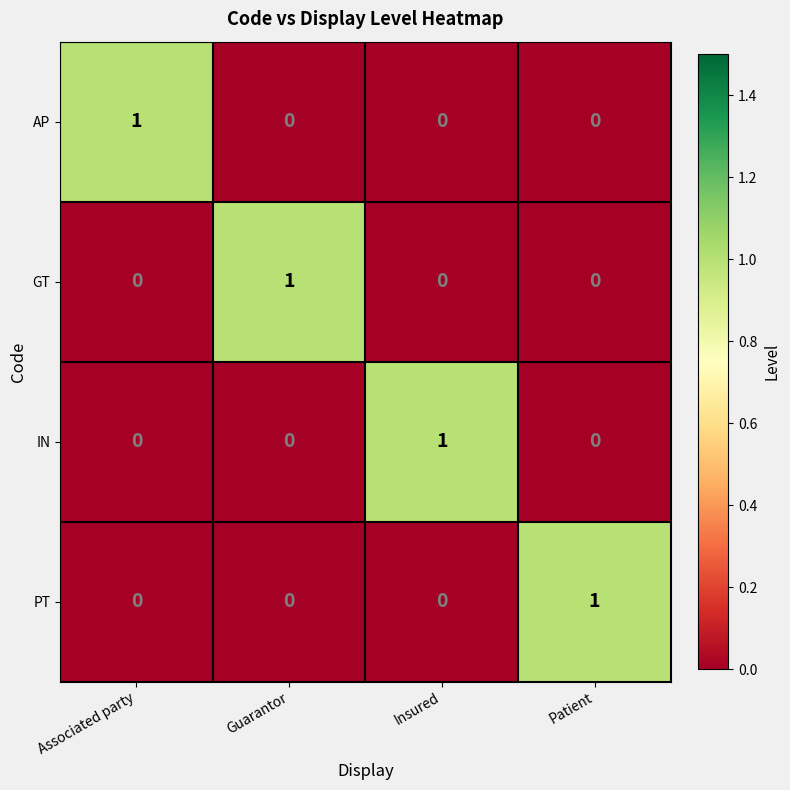

Count the IN values in the range 0 to 1.

4